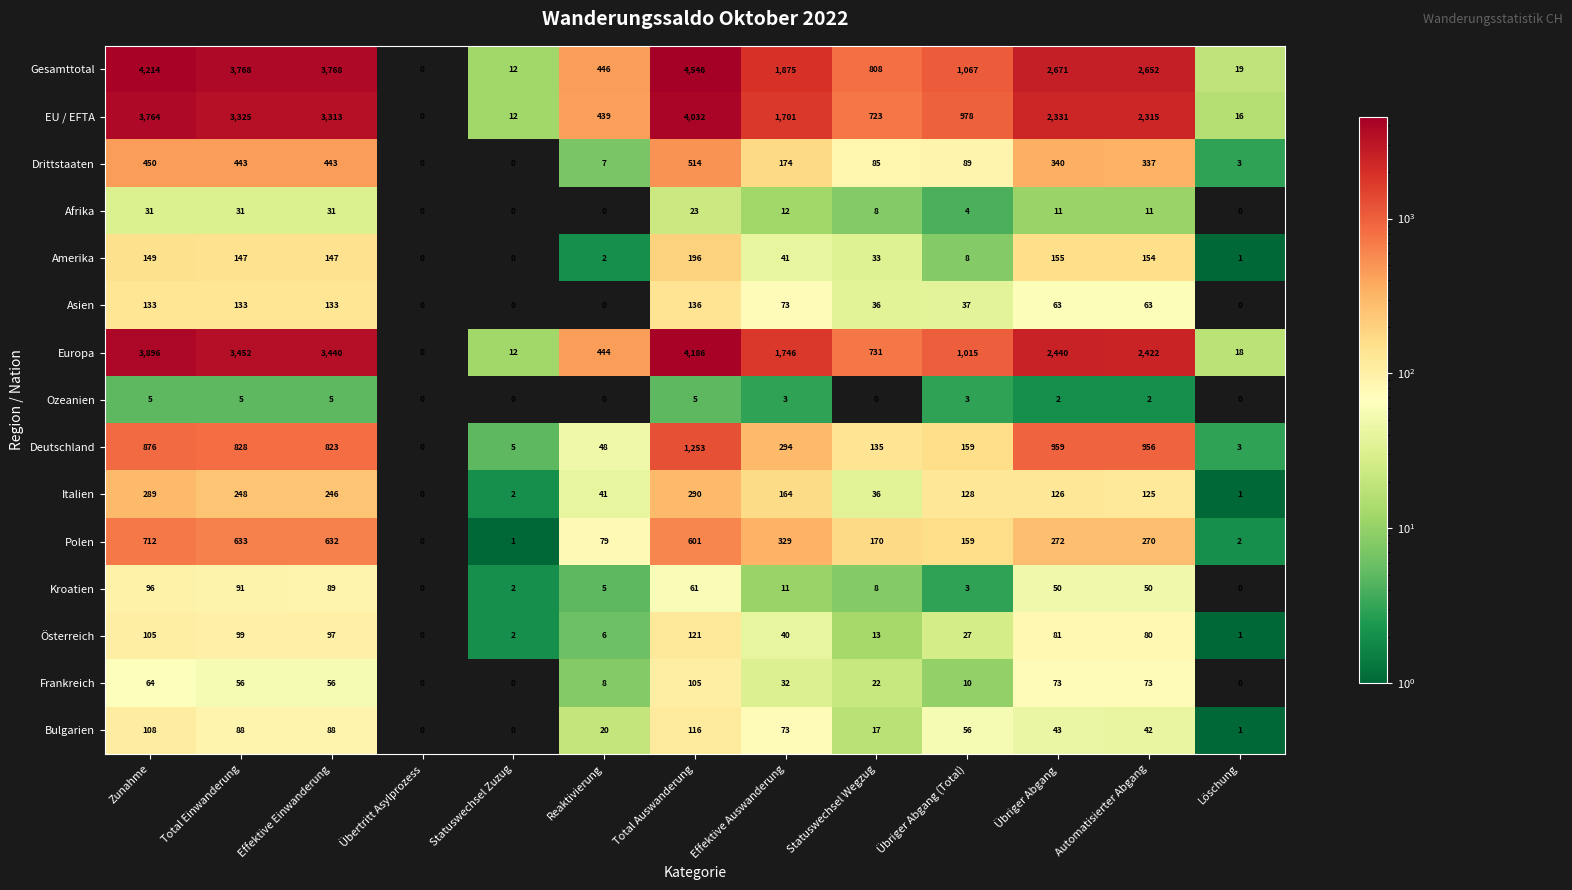

True or false: Drittstaaten has a value of 39 at Statuswechsel Wegzug.

False